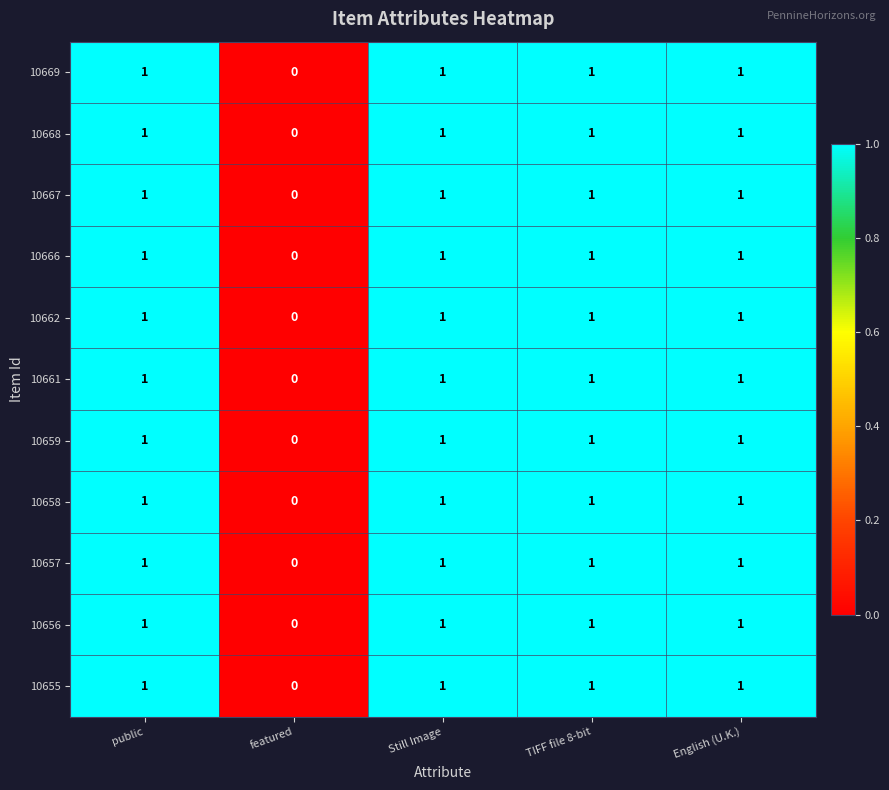

At which category does the chart reach its minimum across all series?

featured